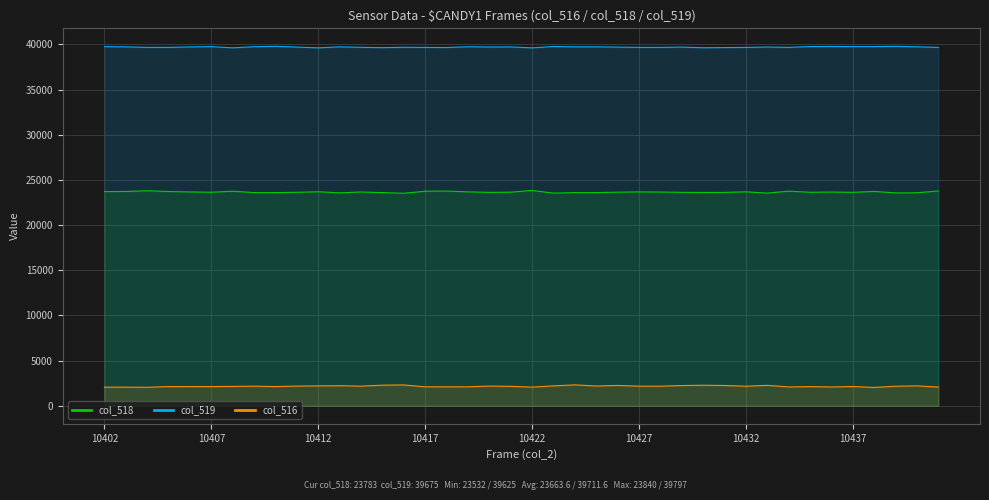

How many series are shown in this chart?

3